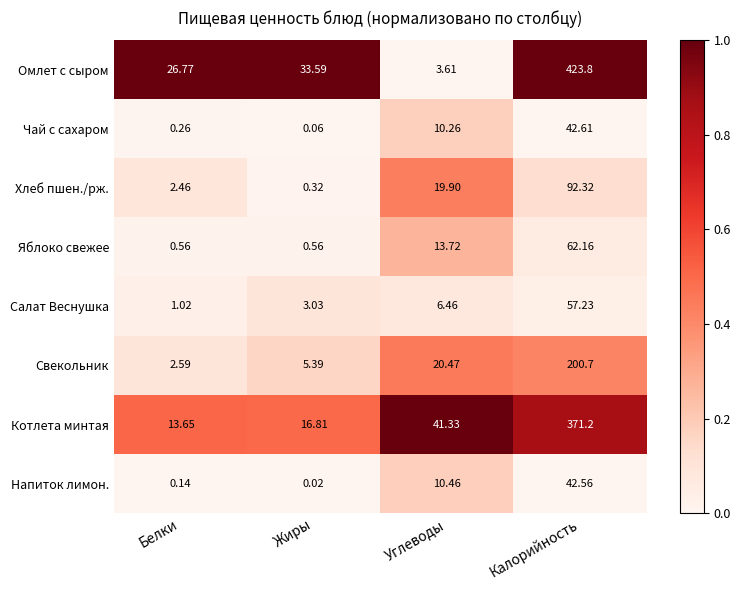

Which series has the largest range (max minus min)?

Омлет с сыром